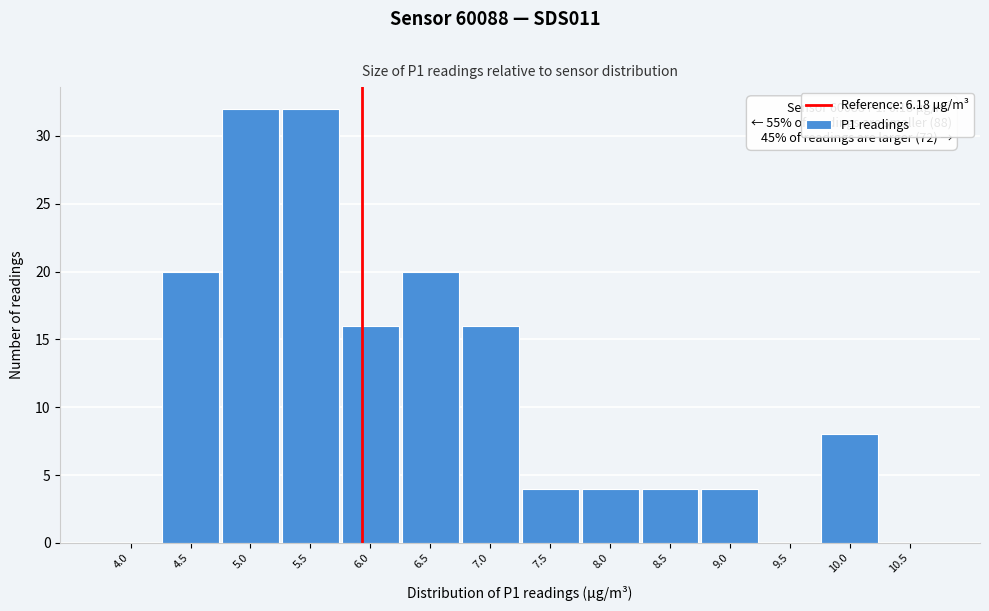

Reading left to right, what are all the values shown in this chart?

4.0=0	4.5=20	5.0=32	5.5=32	6.0=16	6.5=20	7.0=16	7.5=4	8.0=4	8.5=4	9.0=4	9.5=0	10.0=8	10.5=0